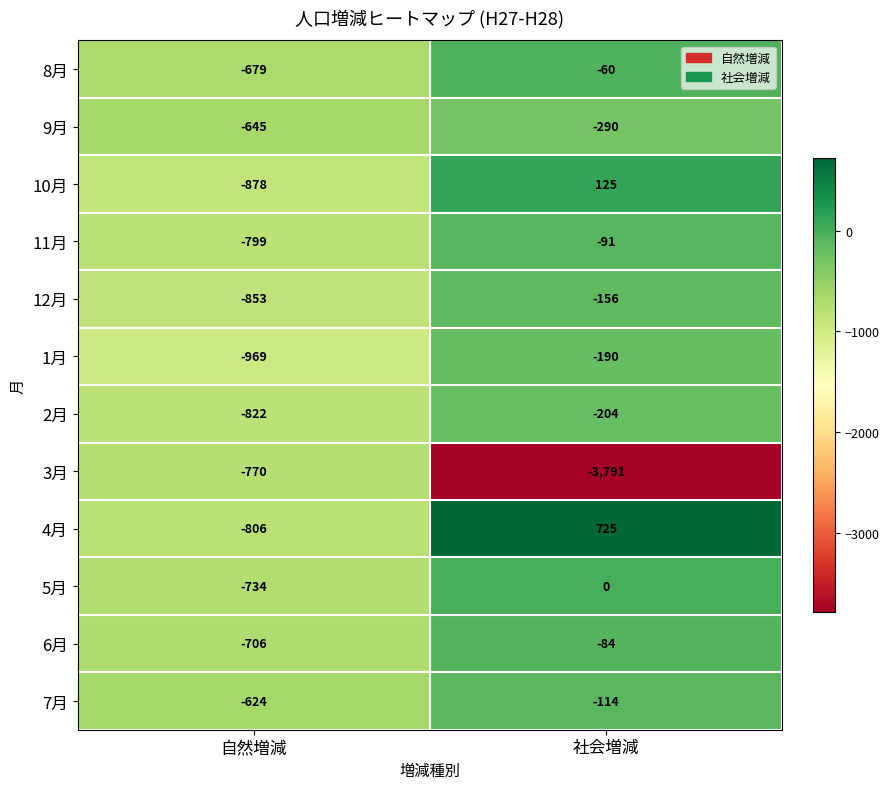

At which category does the chart reach its minimum across all series?

社会増減